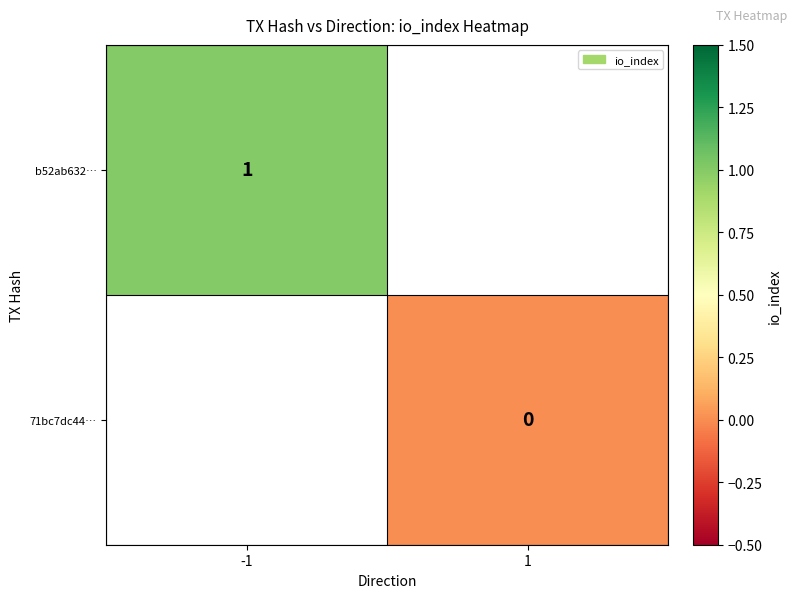

True or false: b52ab632… has a value of 1.4 at -1.

False